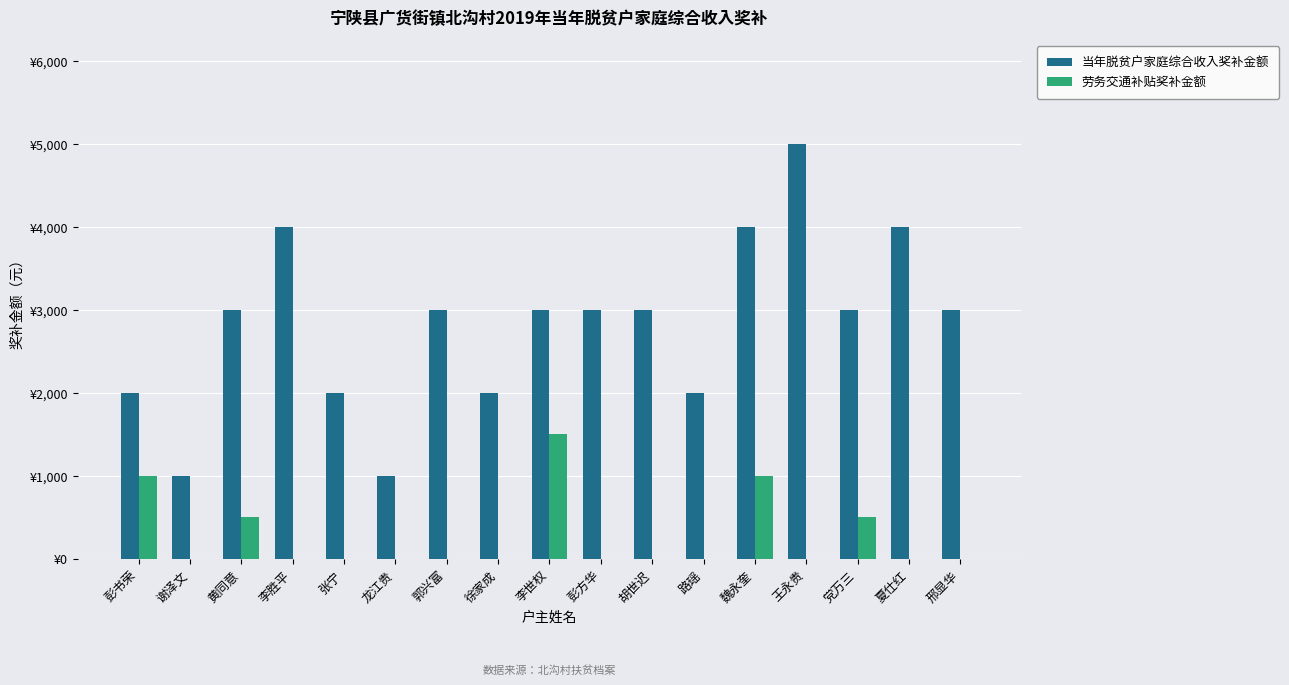

What is the difference between the highest and lowest values at 王永贵?

5000